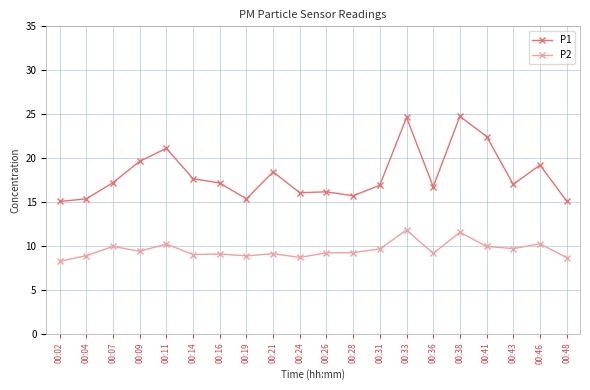

What is the greatest value displayed?

24.8